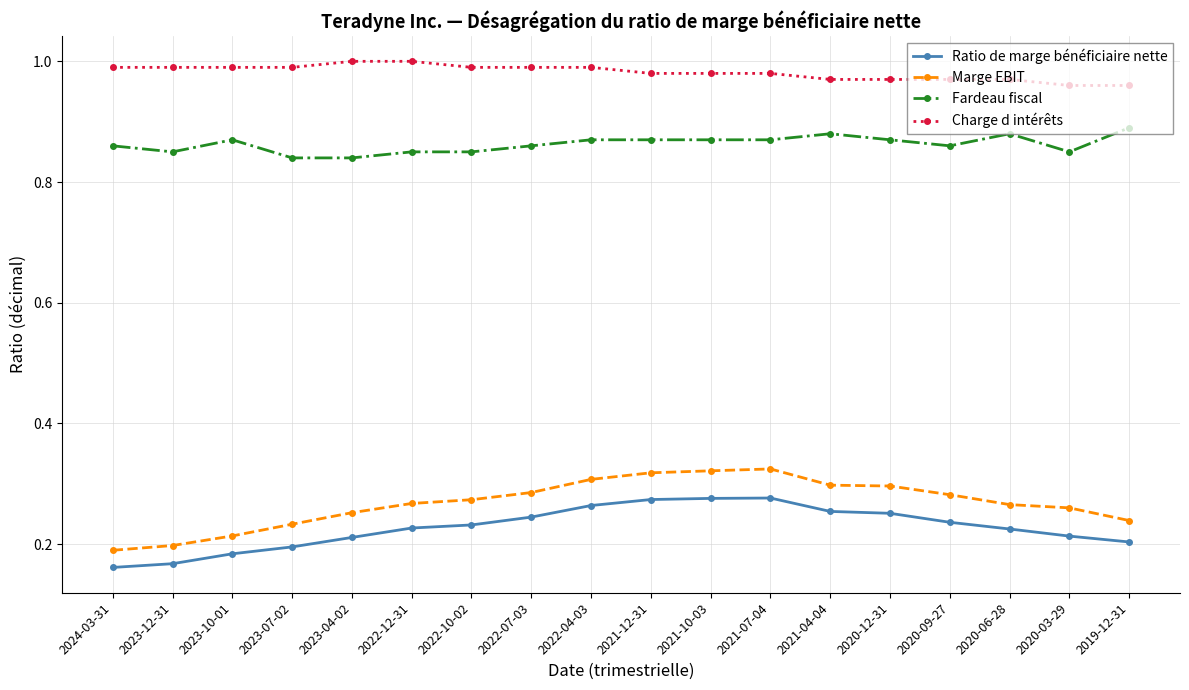

What position from the left is 2019-12-31?

18